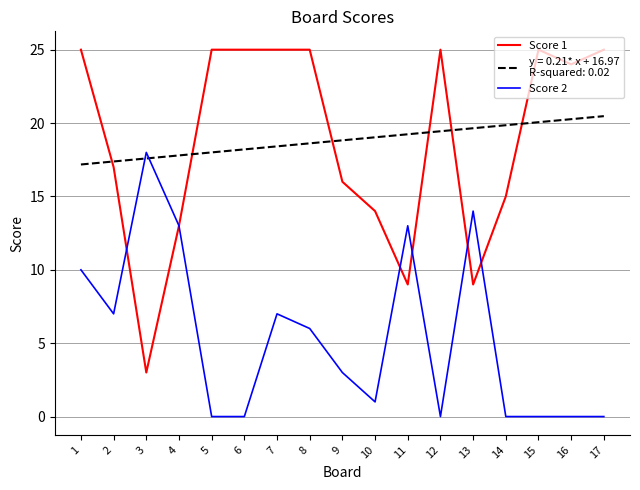

What is the greatest value displayed?

25.0